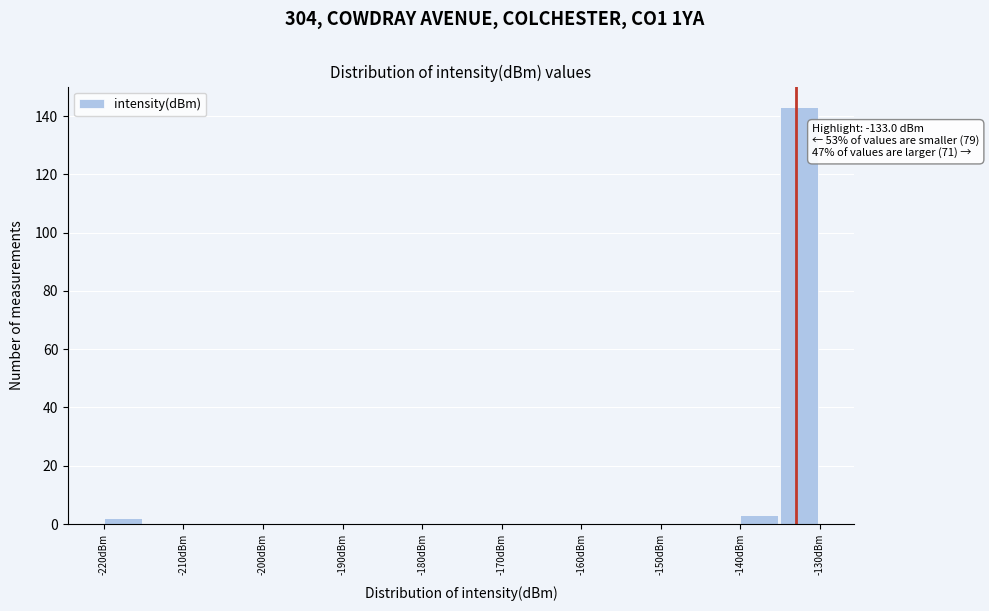

Which range on the x-axis has the tallest bar?

-135 to -130